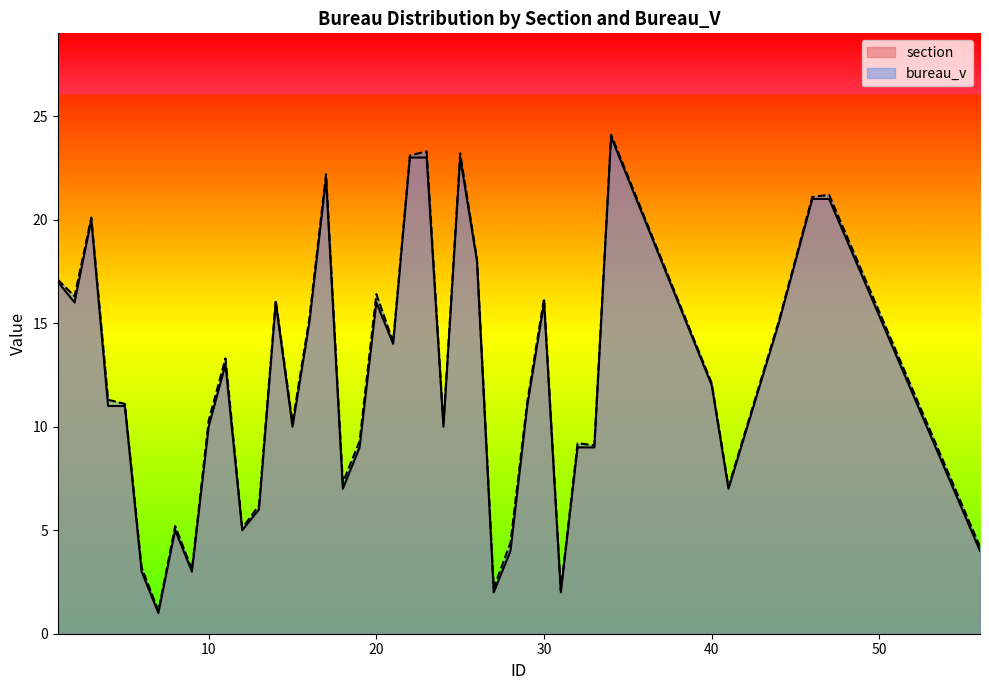

List the series in order of their overall mean, highest first.

bureau_v, section